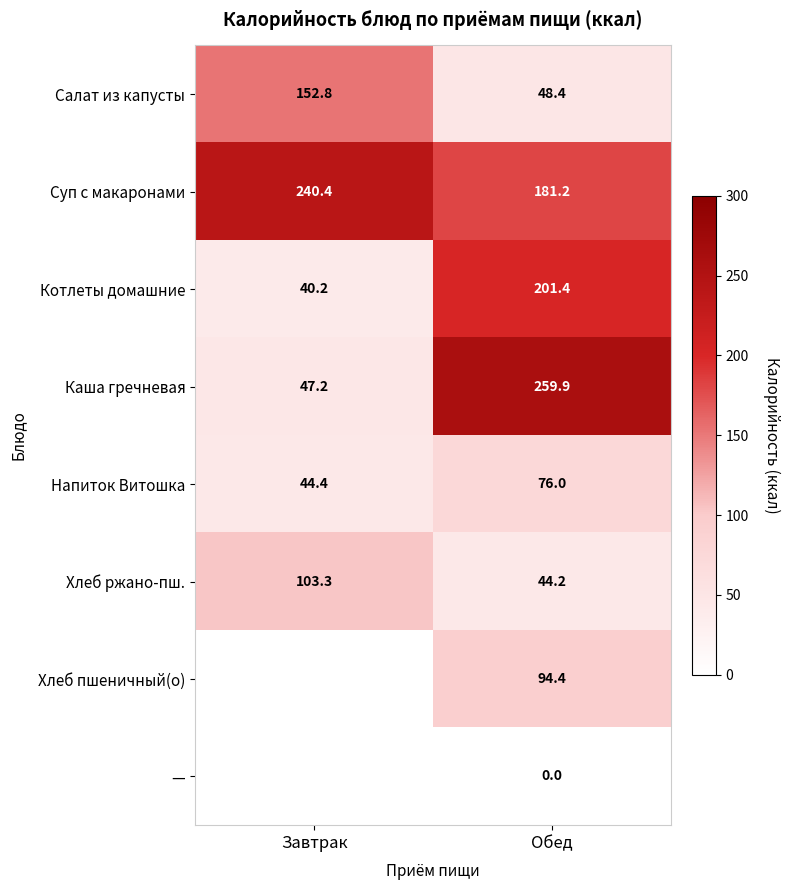

At which label does Котлеты домашние first exceed 201?

Обед